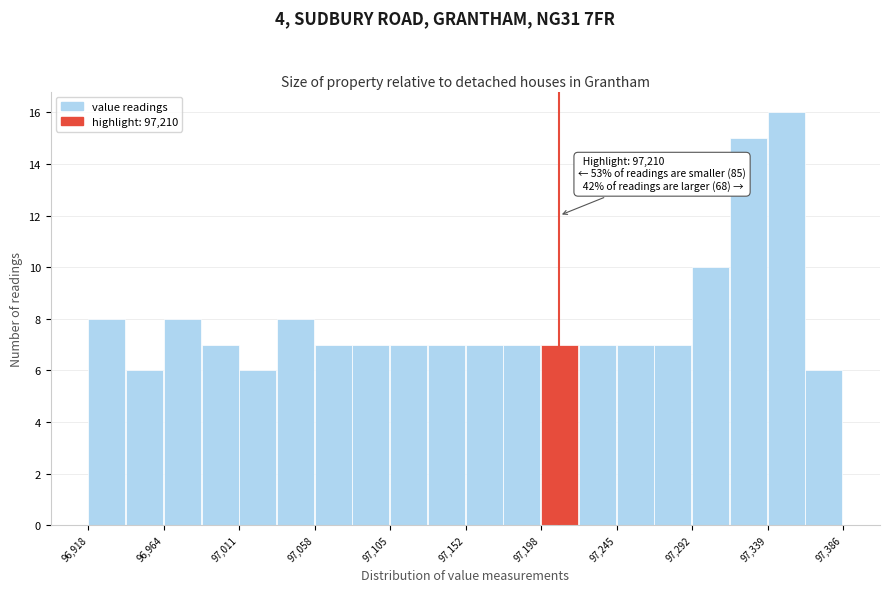

Which range on the x-axis has the tallest bar?

97340 to 97365